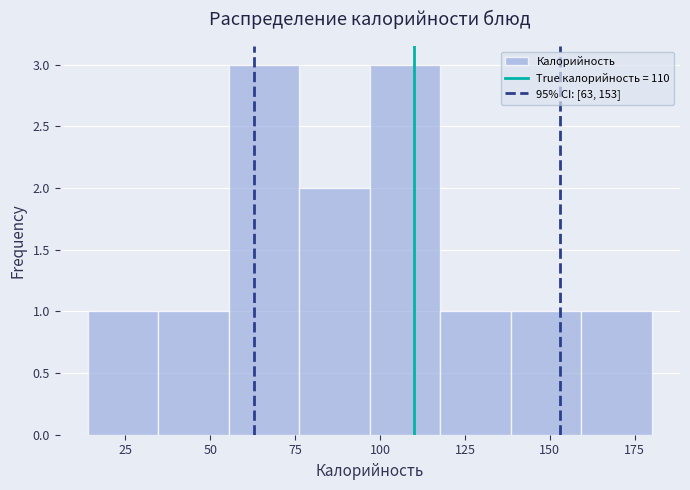

How tall is the bar that spans 55 to 75 on the x-axis? Neither the bar edges nor the heights are printed on the chart, so give them approximately, as read against the axes.

3